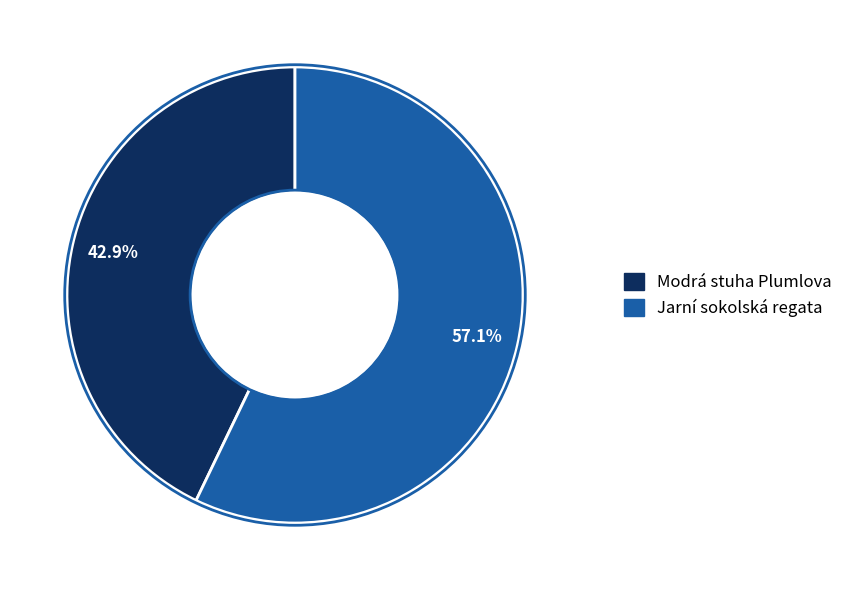

How many slices are in this pie chart?

2